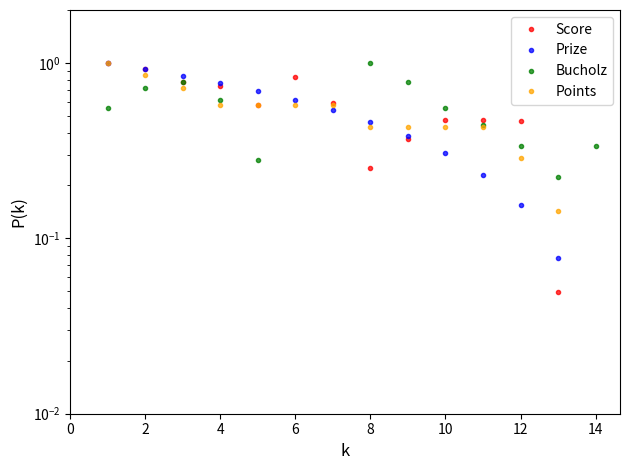

What is the approximate value of Score at 10?

0.5